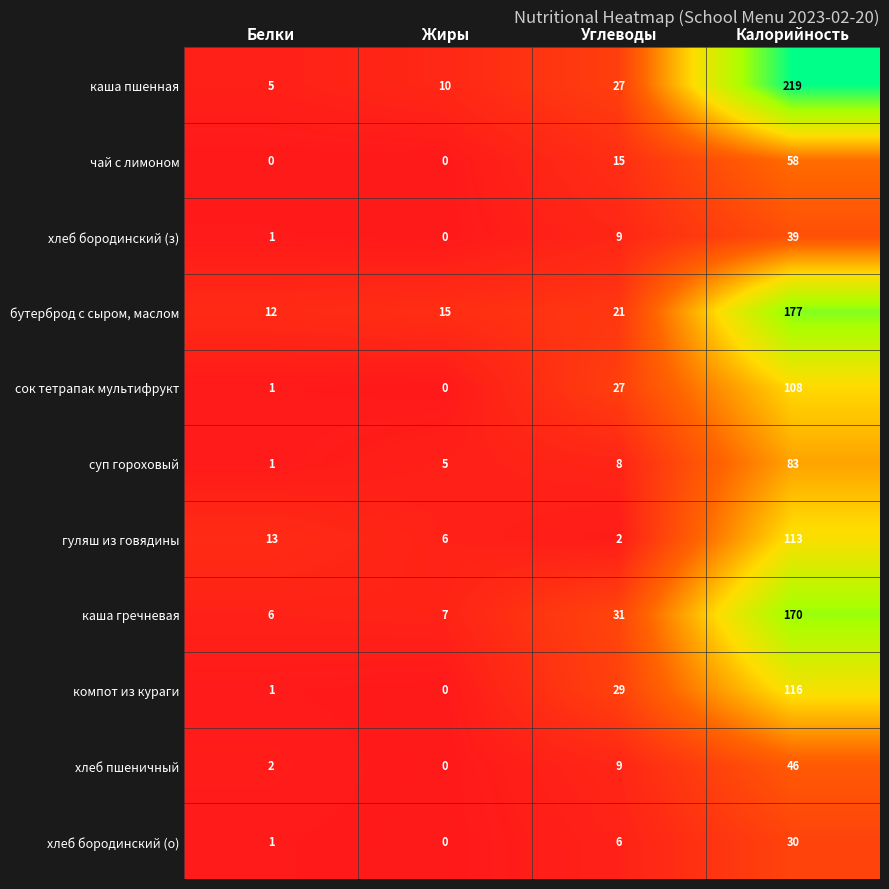

What is the total value across all series at Калорийность?

1159